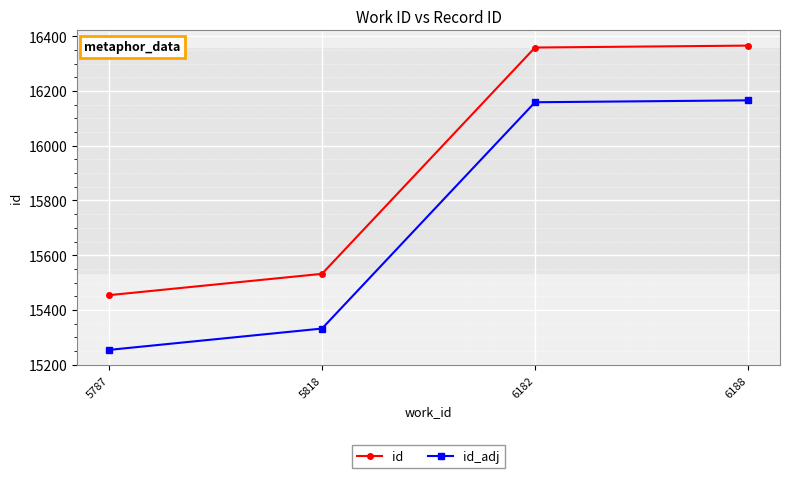

How many lines are shown in the chart?

2